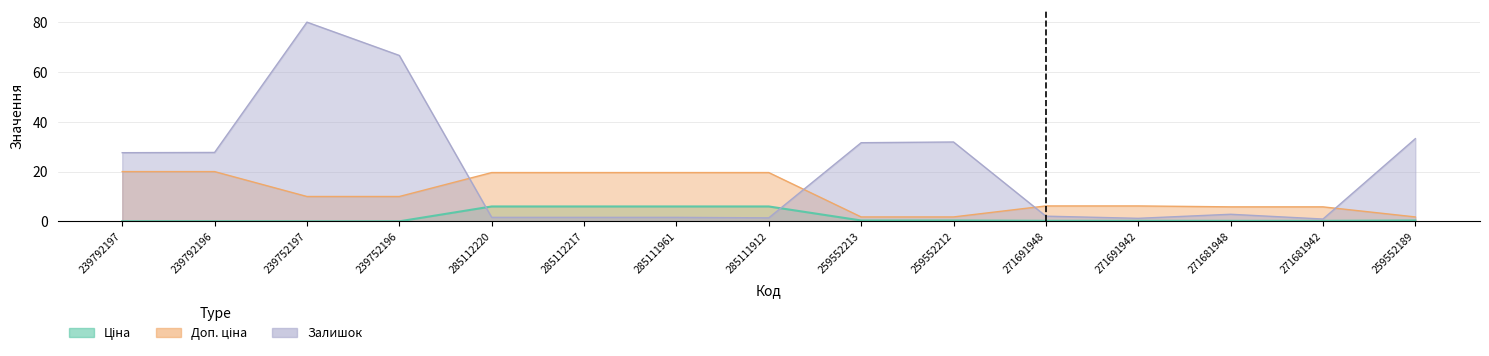

At how many categories does at least one series exceed 1?

15